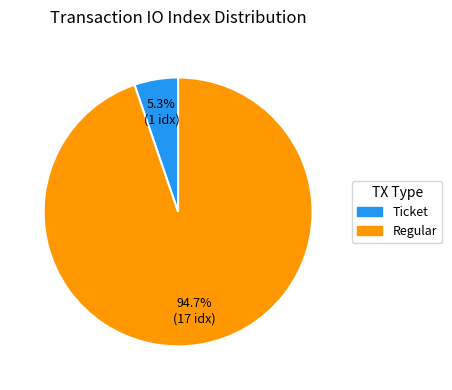

Which category accounts for the majority?

Regular